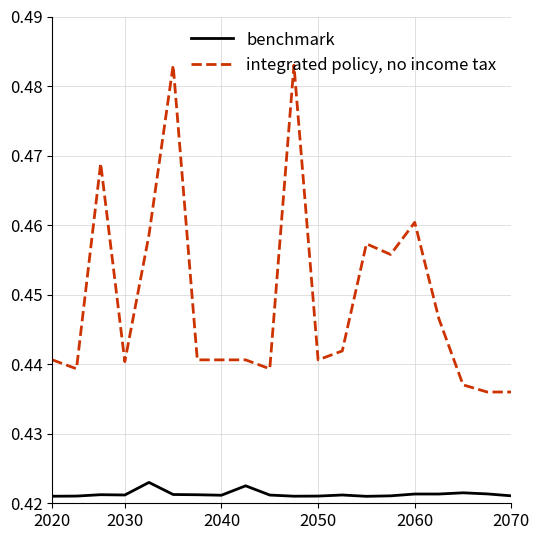

True or false: integrated policy, no income tax and benchmark cross at least once.

False